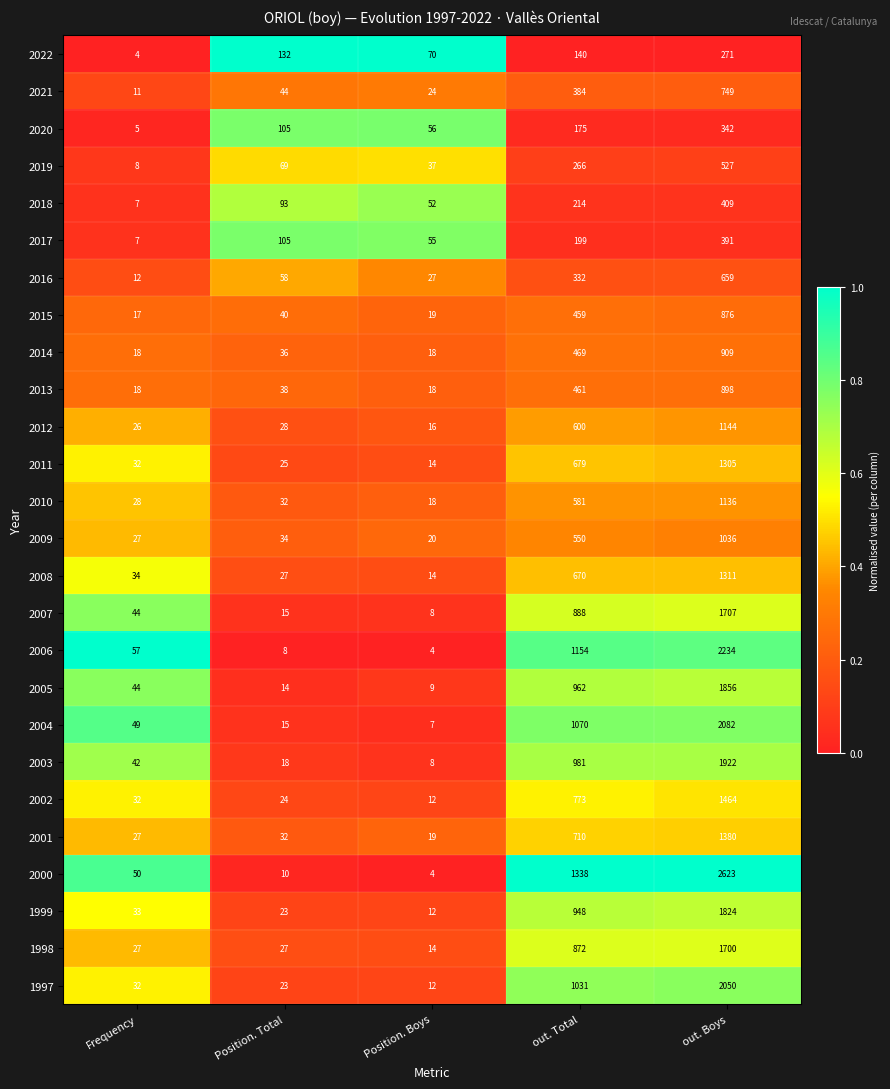

Which series has the largest range (max minus min)?

2000